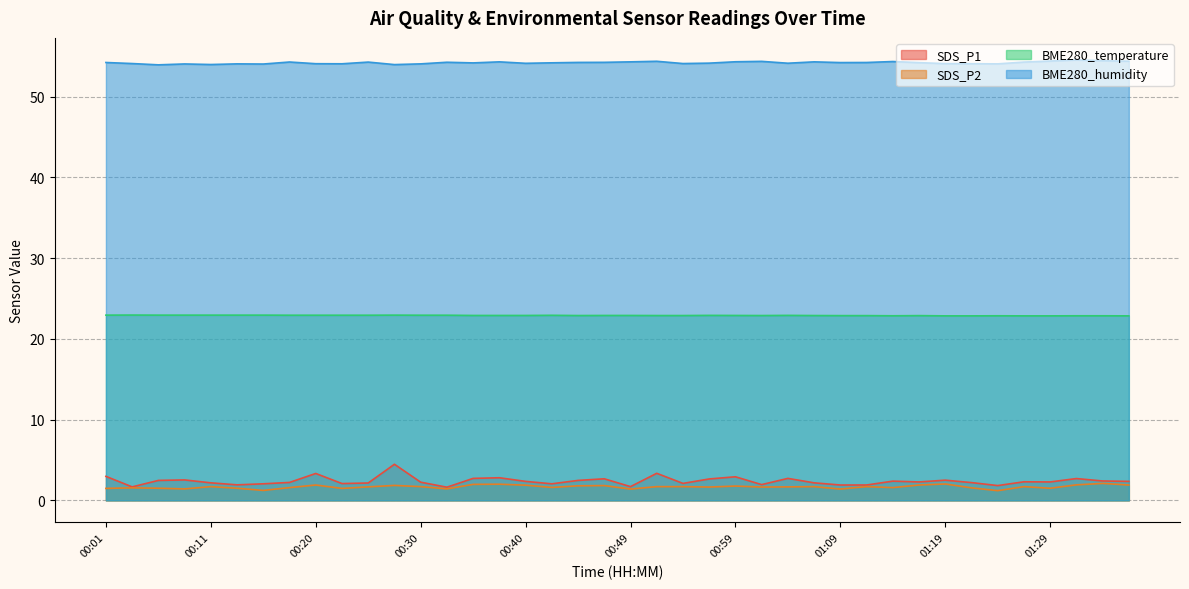

What is the sum of all BME280_temperature values?

916.0